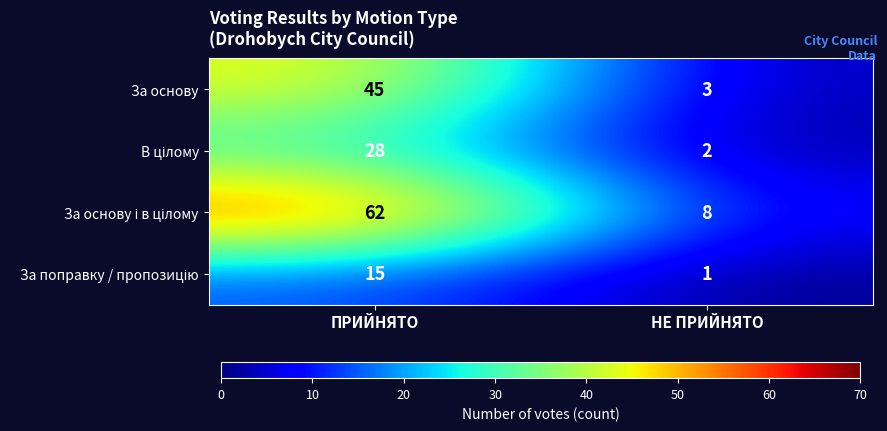

The value of За основу at ПРИЙНЯТО is 45. True or false?

True